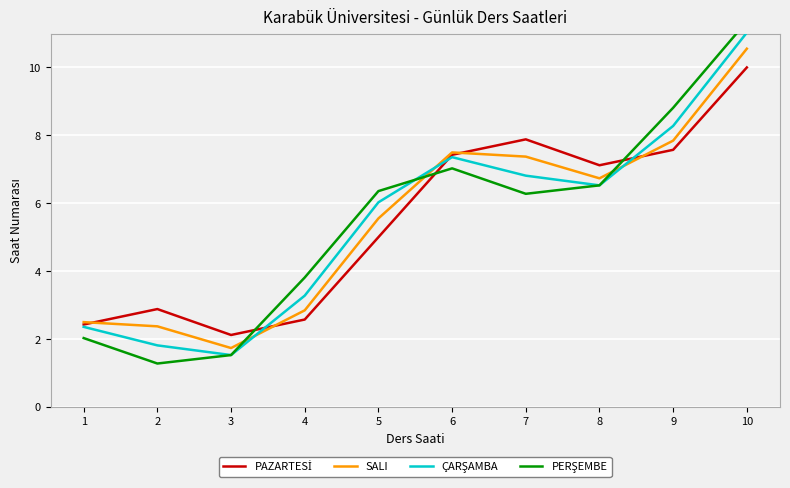

What is the sum of all ÇARŞAMBA values?

55.0